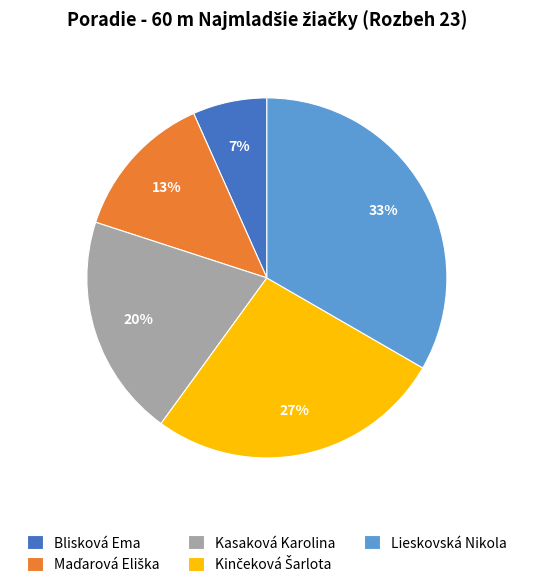

Which category has the smallest portion of the pie?

Blisková Ema